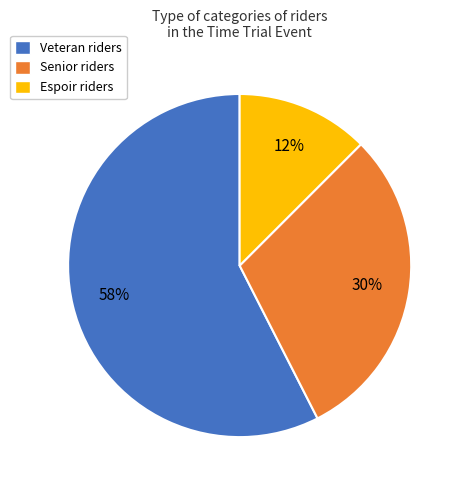

What percentage is the Senior riders slice, to the nearest percent?

30%